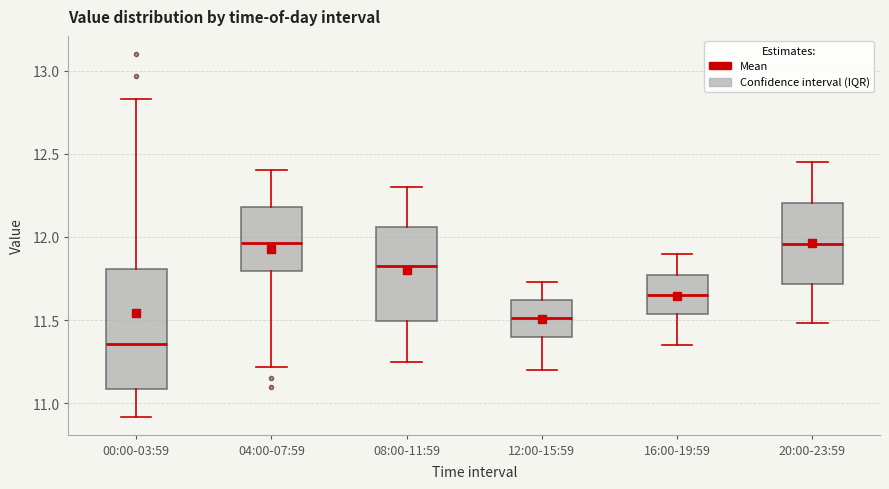

Reading left to right, transcribe this box plot: for each box, give where its median line is, the range the box spans, and where its two whiskers end, as read against the y-axis. The values are not printed on the chart, so give them approximately, as read against the axis.

00:00-03:59: median 11.35, box 11.10 to 11.80, whiskers 10.90 to 12.85
04:00-07:59: median 11.95, box 11.80 to 12.20, whiskers 11.20 to 12.40
08:00-11:59: median 11.85, box 11.50 to 12.05, whiskers 11.25 to 12.30
12:00-15:59: median 11.50, box 11.40 to 11.60, whiskers 11.20 to 11.75
16:00-19:59: median 11.65, box 11.55 to 11.75, whiskers 11.35 to 11.90
20:00-23:59: median 11.95, box 11.70 to 12.20, whiskers 11.50 to 12.45